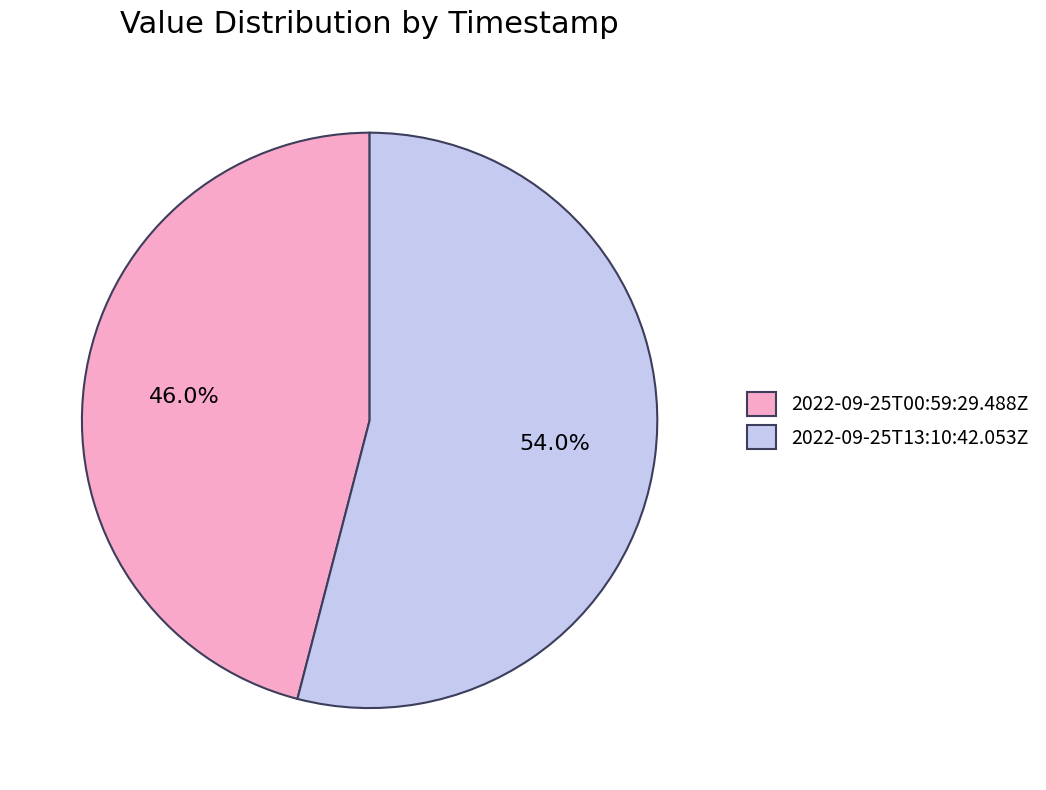

To the nearest percent, what is the difference between the largest and smallest slice percentages?

8%